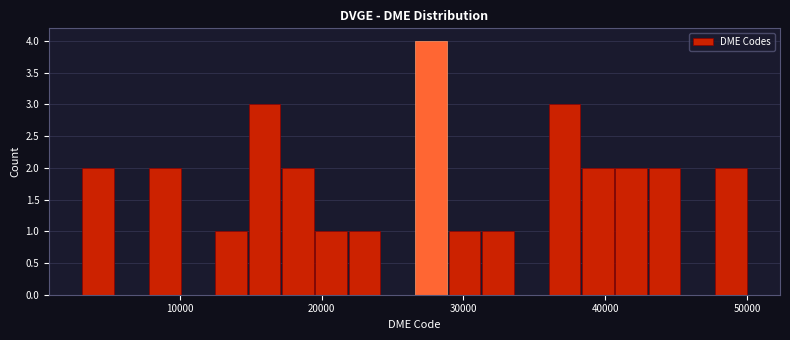

Read against the x-axis, roughly where is the centre of the tallest bar?

28000